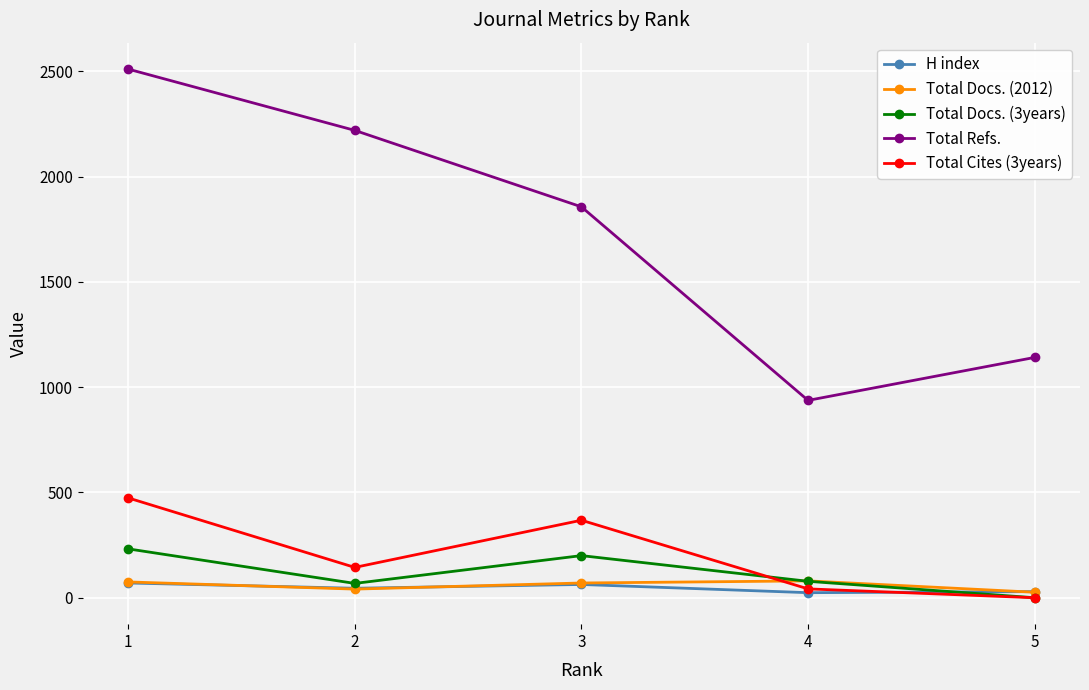

True or false: Total Cites (3years) has more than 2 interior local peaks.

False